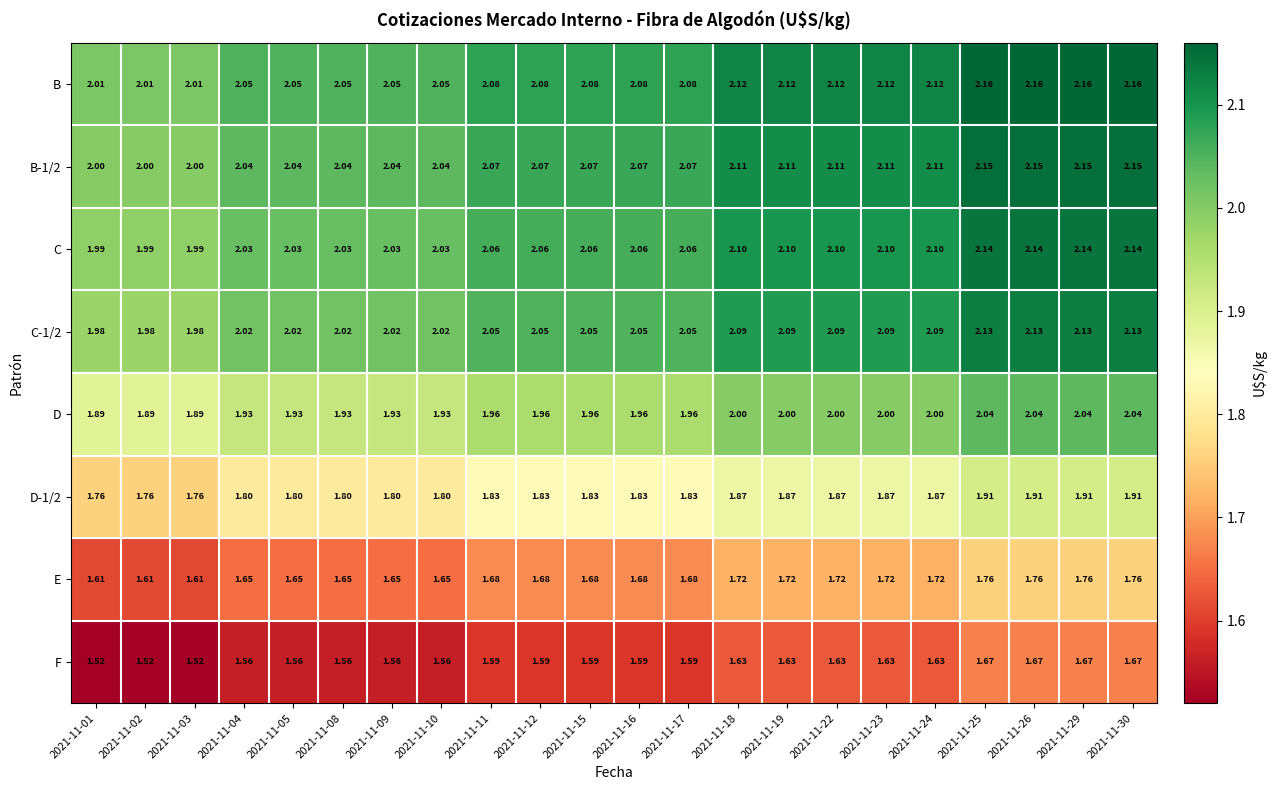

Which series has the largest total across all categories?

B